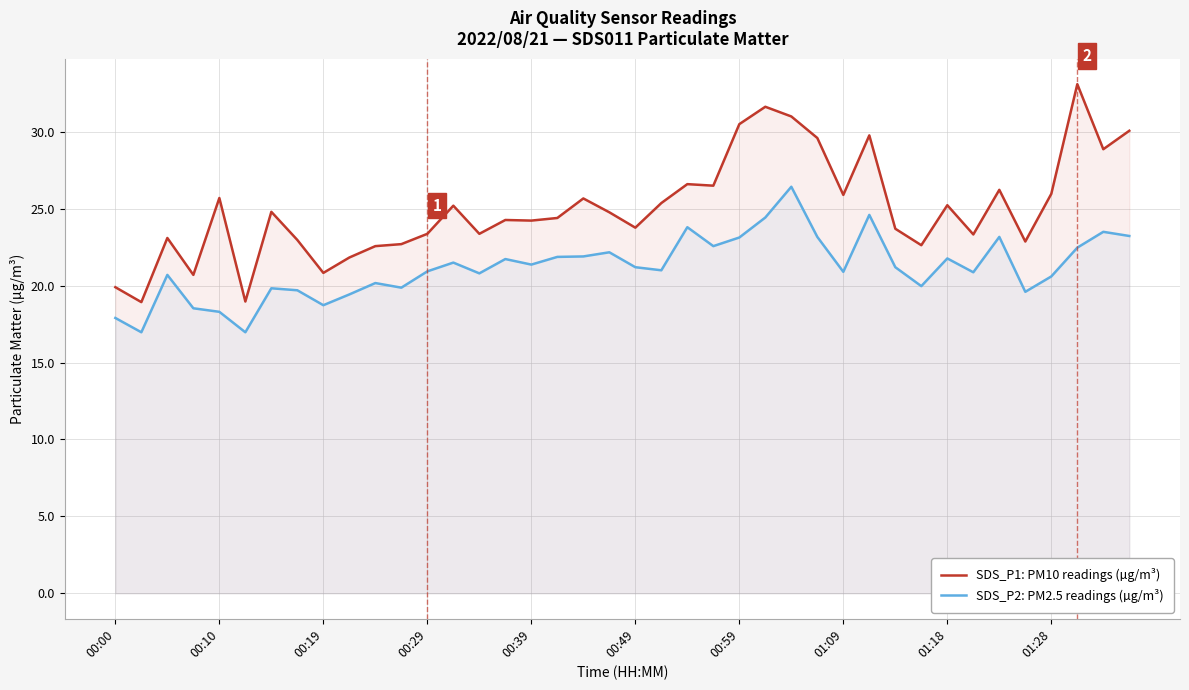

How many interior local valleys does the SDS_P1: PM10 readings (µg/m³) series have?

13